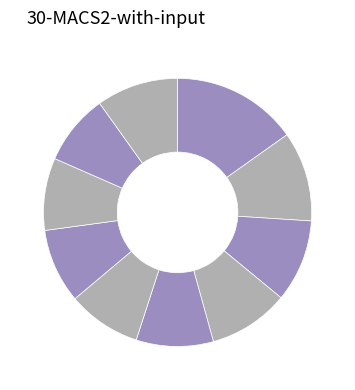

To the nearest percent, what is the average slice percentage?

10%